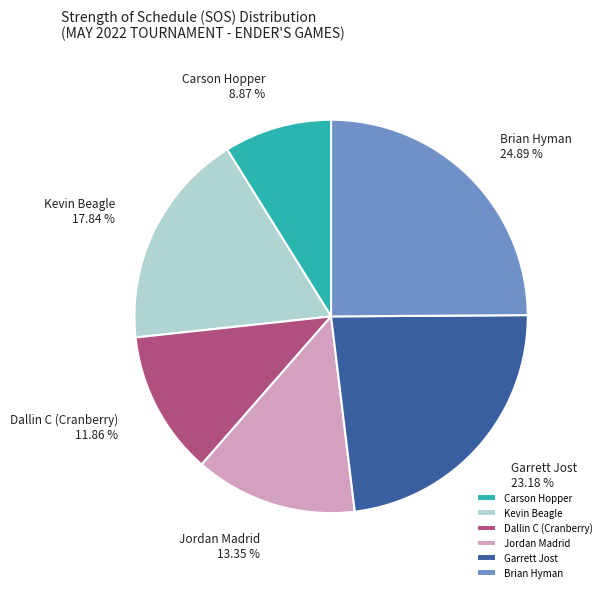

Is it true that Carson Hopper is 9% of the pie?

True